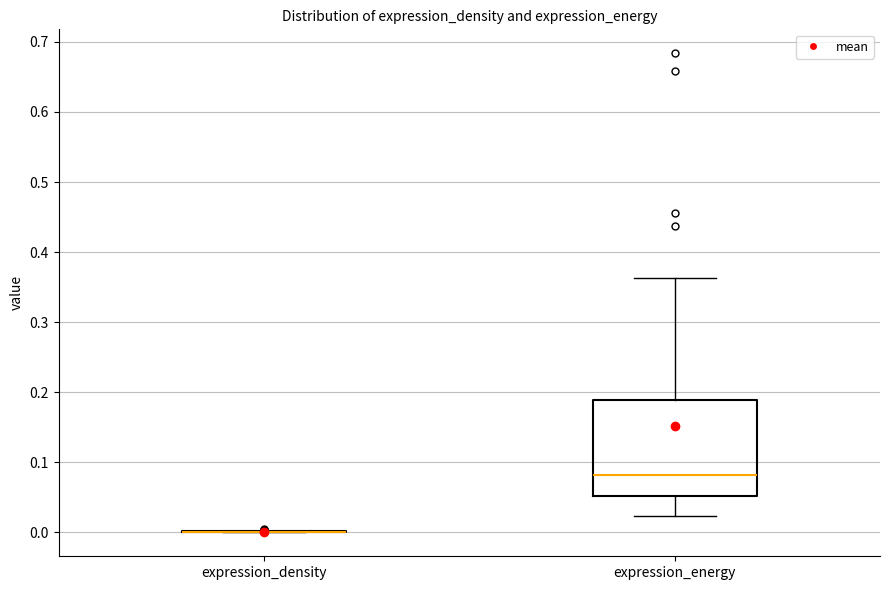

Reading left to right, read every box against the y-axis: the position of its median line, the range the box covers, and the ends of its whiskers. The values are not printed on the chart, so give them approximately, as read against the axis.

expression_density: box collapsed to a line at 0.00, whiskers 0.00 to 0.00
expression_energy: median 0.08, box 0.05 to 0.19, whiskers 0.02 to 0.36